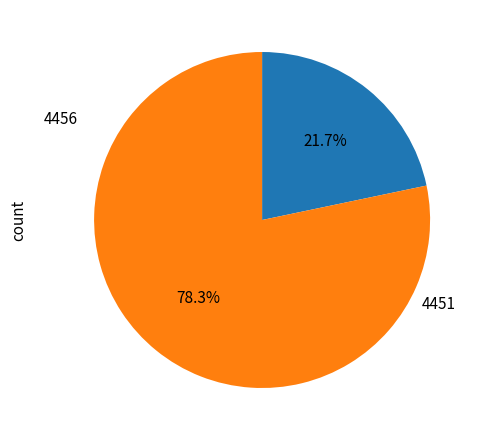

Which category accounts for the majority?

4451